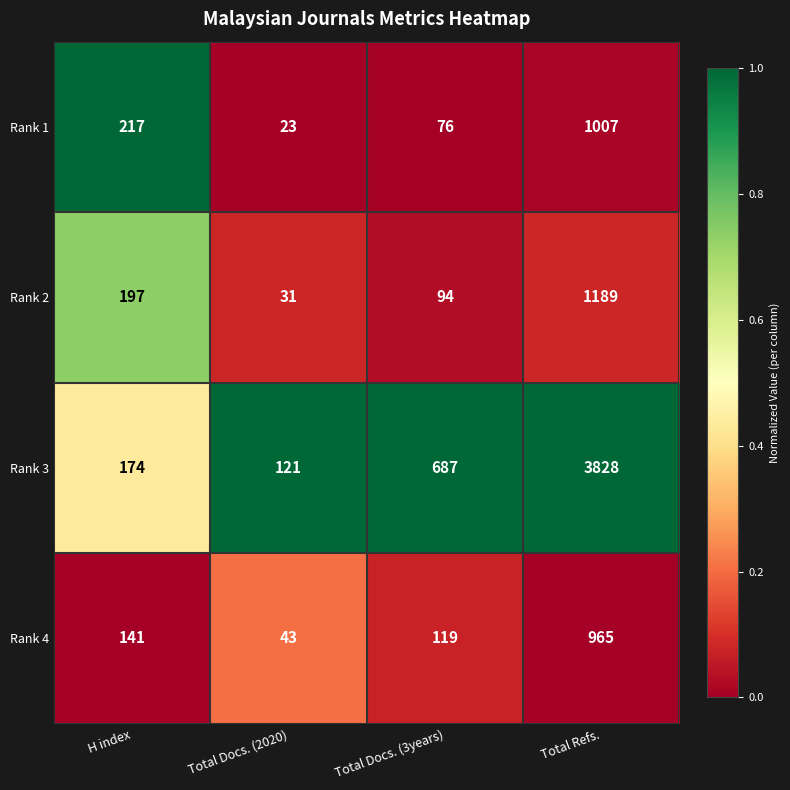

Which category has the lowest value in the Rank 4 series?

Total Docs. (2020)